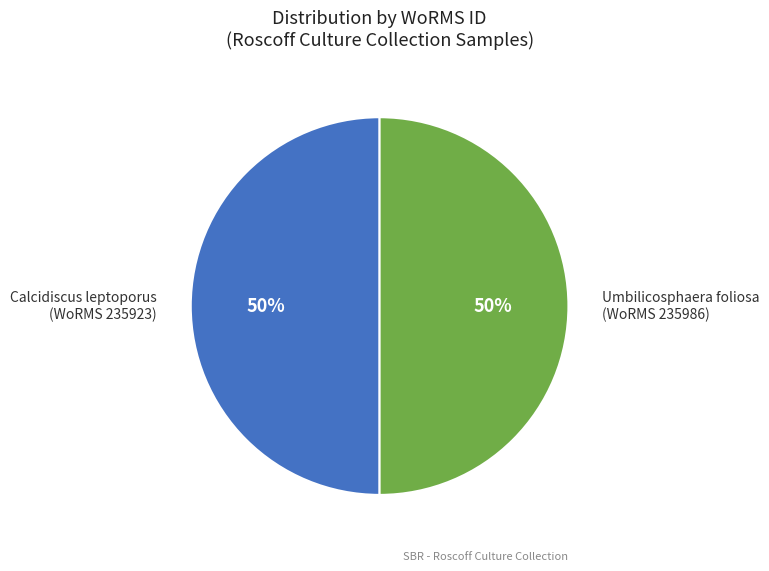

To the nearest percent, what portion does Umbilicosphaera foliosa (WoRMS 235986) represent?

50%